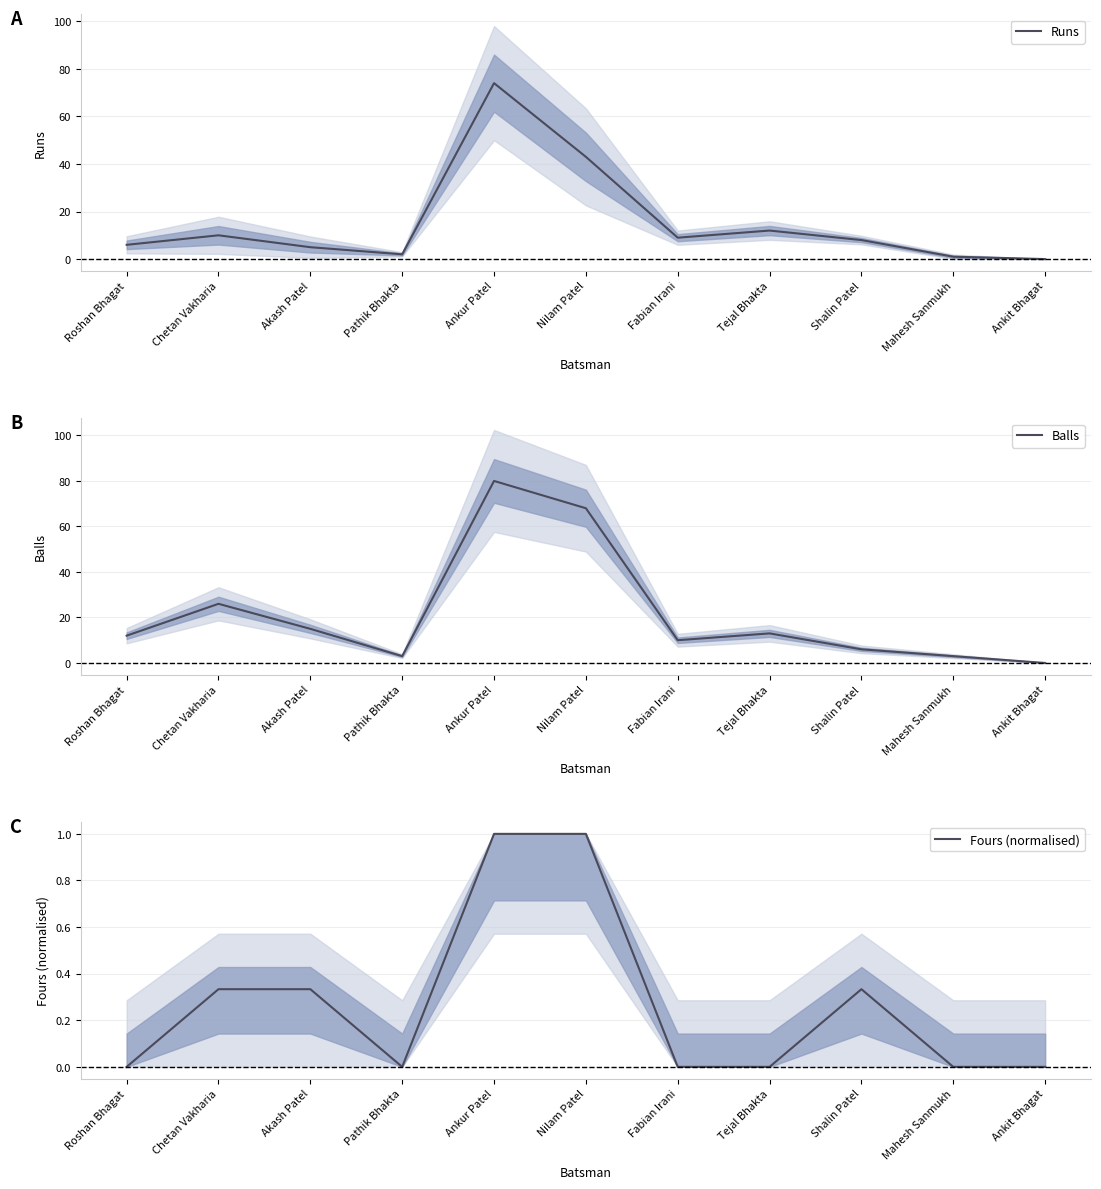

Reading left to right, what are all the values shown in this chart?

Runs: 6.0	10.0	5.0	2.0	74.0	43.0	9.0	12.0	8.0	1.0	0.0
Balls: 12.0	26.0	15.0	3.0	80.0	68.0	10.0	13.0	6.0	3.0	0.0
Fours (normalised): 0.0	0.3	0.3	0.0	1.0	1.0	0.0	0.0	0.3	0.0	0.0